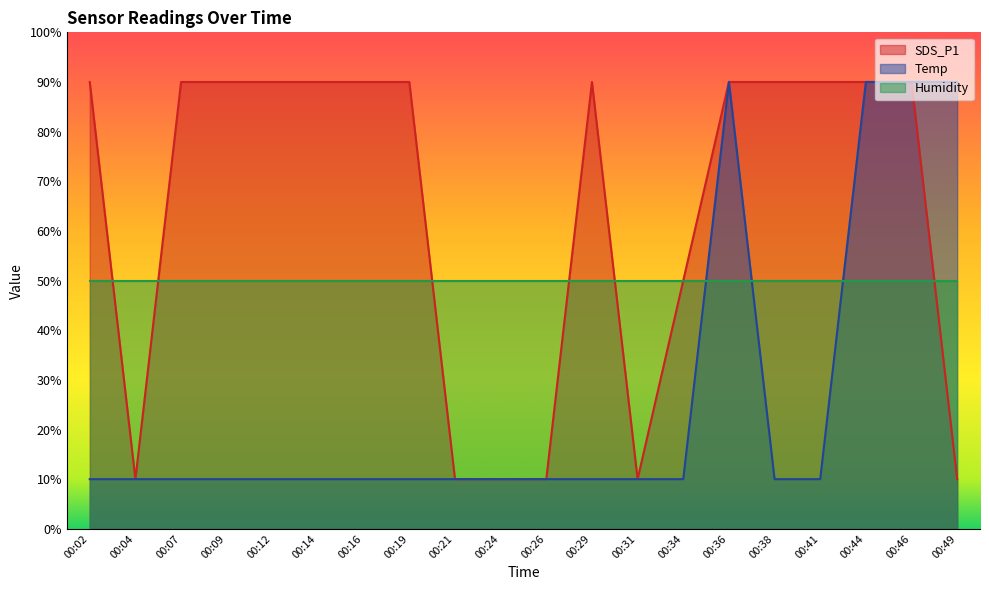

What is the difference between the highest and lowest values at 00:09?

80